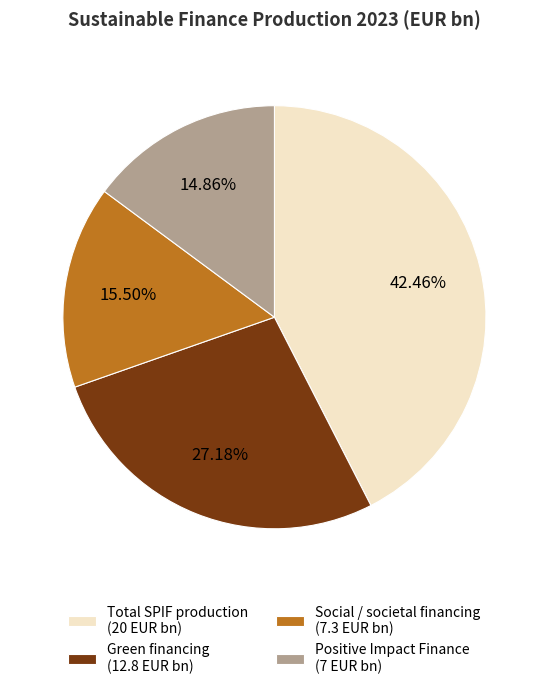

Combined, do Green financing (12.8 EUR bn) and Social / societal financing (7.3 EUR bn) account for over 50%?

No